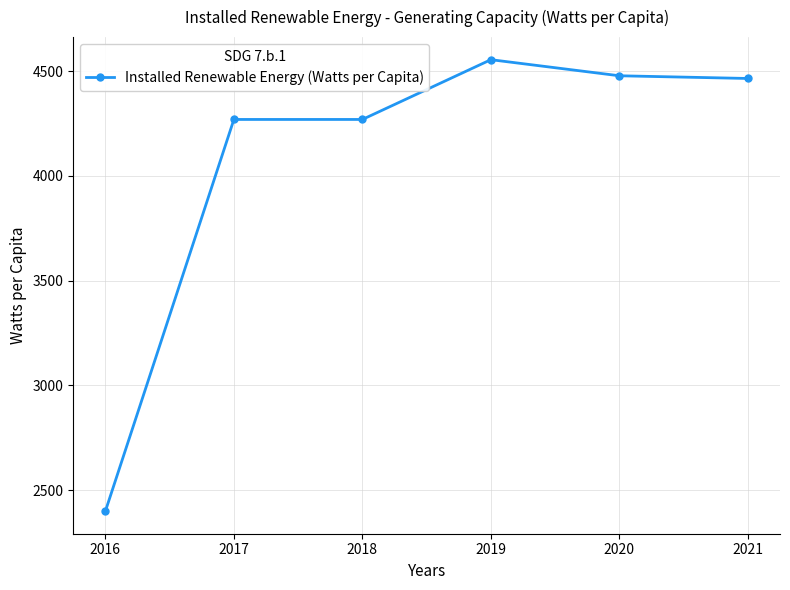

Is it true that the value at 2020 is 4478.0?

True